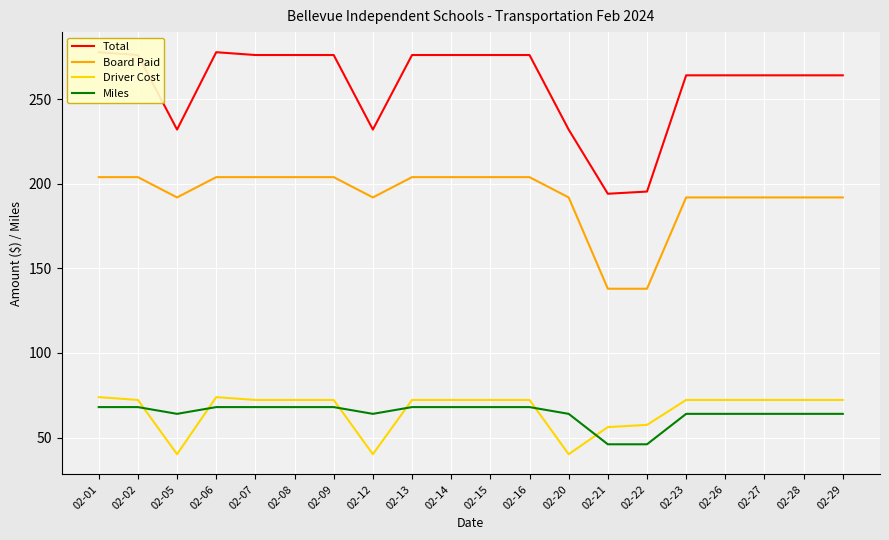

List the series in order of their peak value, highest first.

Total, Board Paid, Driver Cost, Miles